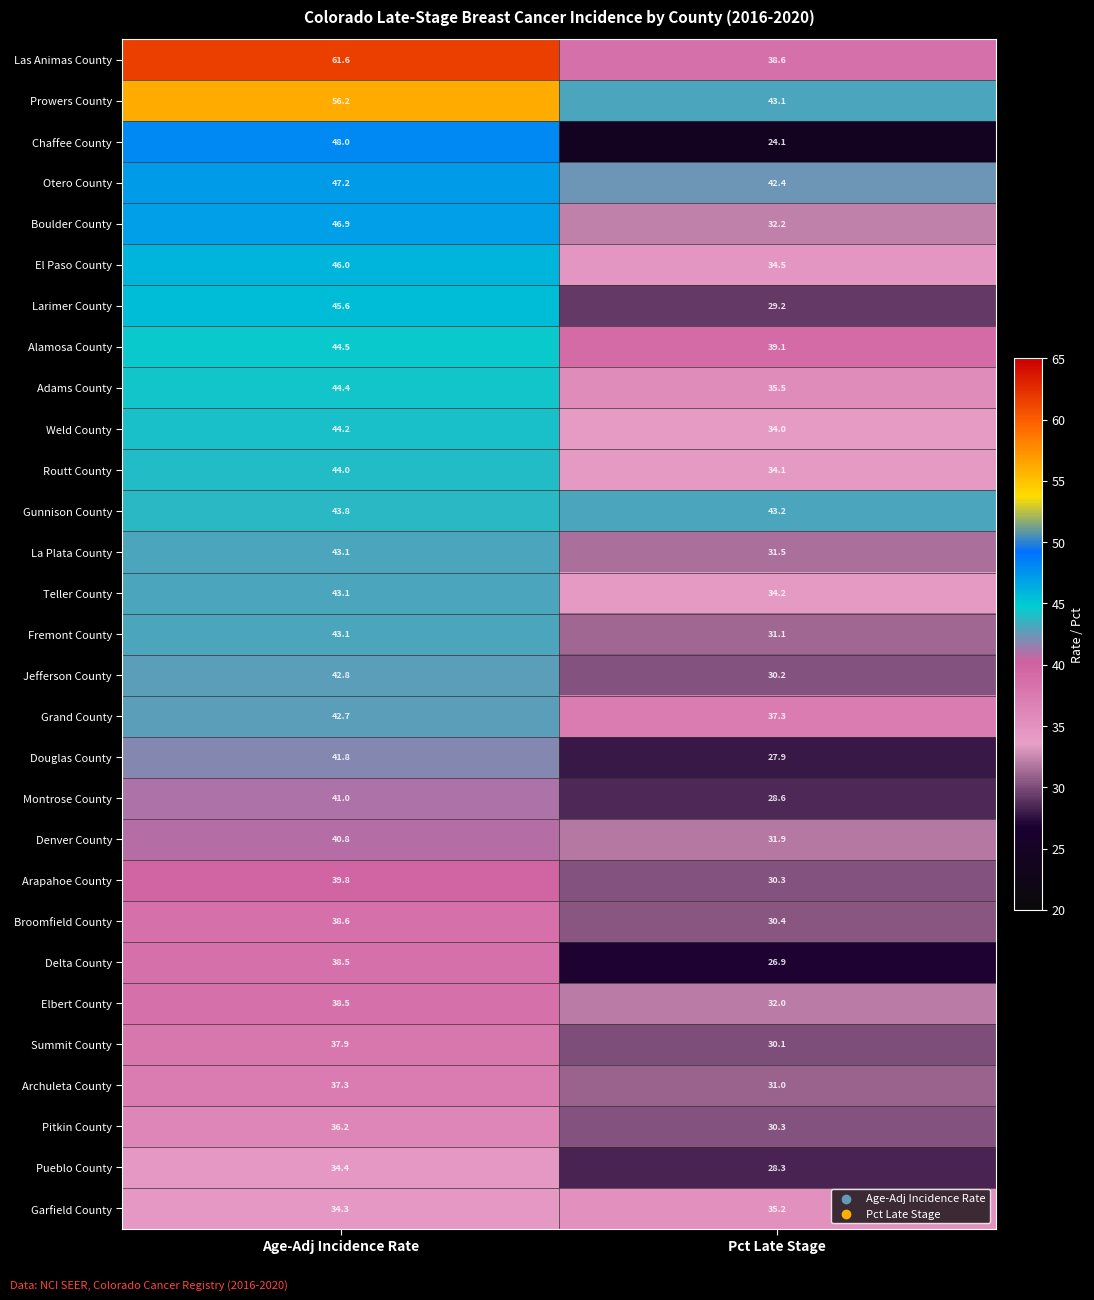

Which series changed the most between Age-Adj Incidence Rate and Pct Late Stage?

Chaffee County